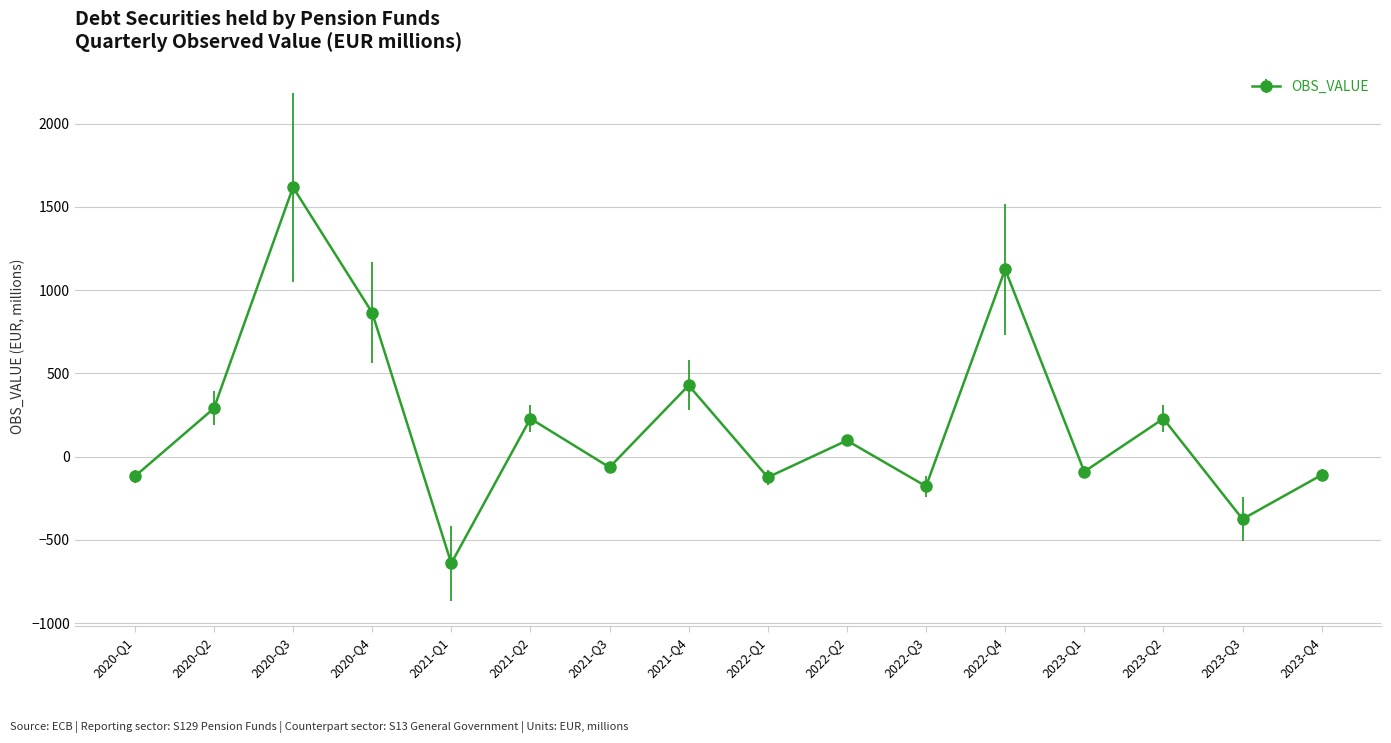

Which has a higher value, 2022-Q3 or 2020-Q4?

2020-Q4